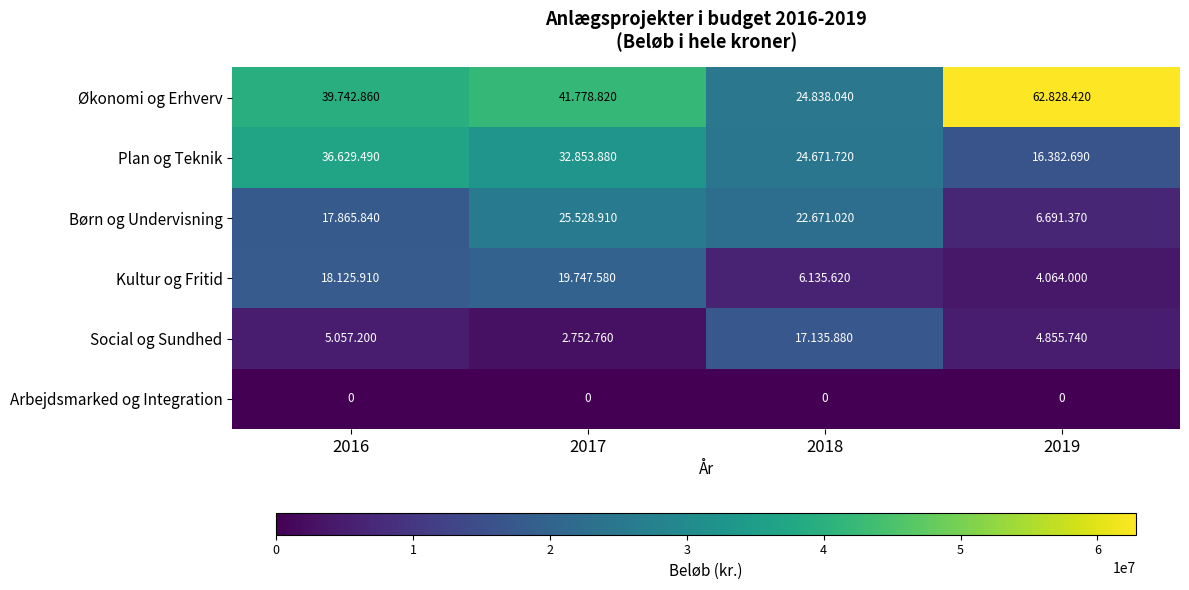

Which series has the largest total across all categories?

row_0